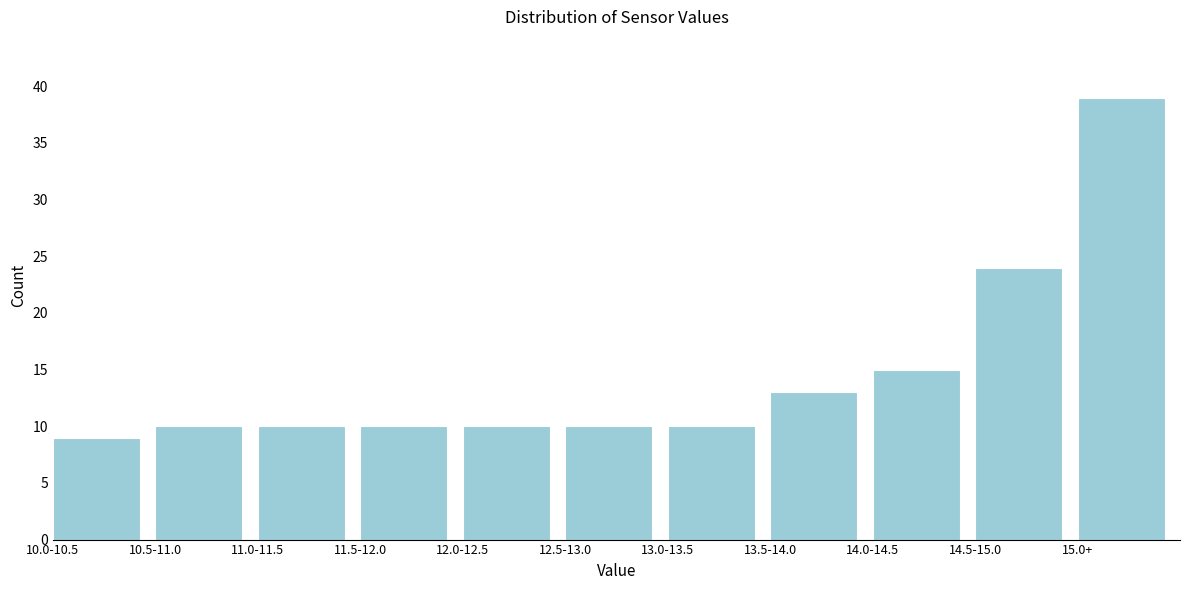

Reading left to right, what are all the values shown in this chart?

10.0-10.5=9	10.5-11.0=10	11.0-11.5=10	11.5-12.0=10	12.0-12.5=10	12.5-13.0=10	13.0-13.5=10	13.5-14.0=13	14.0-14.5=15	14.5-15.0=24	15.0+=39